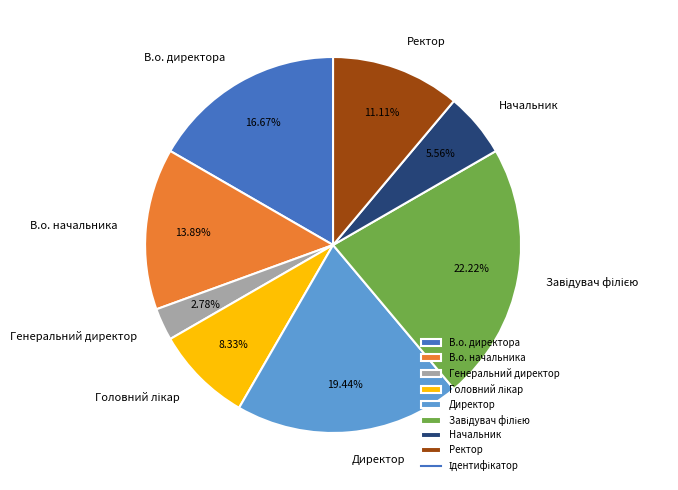

Does Директор represent more than half of the total?

No